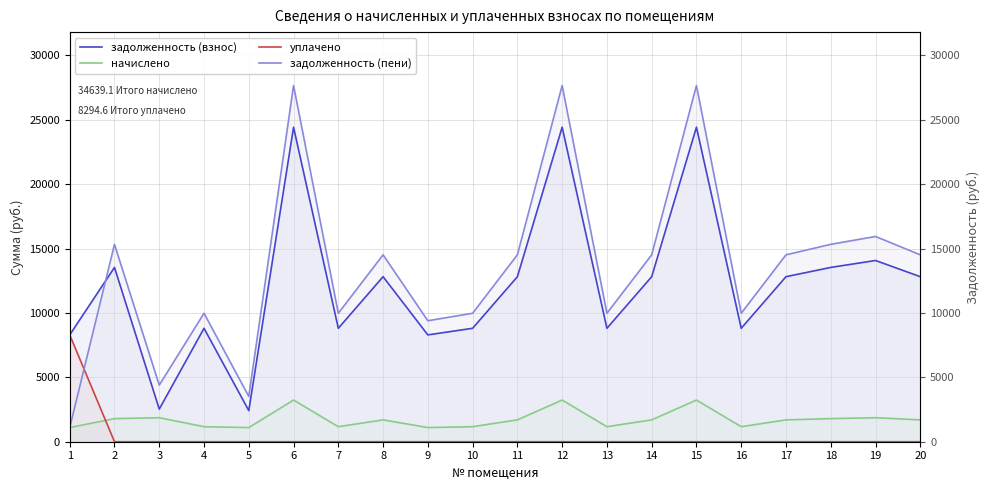

Reading right to left, transcribe all the data shown in this chart.

задолженность (взнос): 20=12814.3	19=14072.6	18=13533.4	17=12814.3	16=8808.2	15=24421.7	14=12814.3	13=8808.2	12=24421.7	11=12814.3	10=8808.2	9=8294.6	8=12814.3	7=8808.2	6=24421.7	5=2416.3	4=8808.2	3=2531.7	2=13533.4	1=8294.6
начислено: 20=1697.6	19=1864.3	18=1792.9	17=1697.6	16=1166.9	15=3235.3	14=1697.6	13=1166.9	12=3235.3	11=1697.6	10=1166.9	9=1098.8	8=1697.6	7=1166.9	6=3235.3	5=1098.8	4=1166.9	3=1864.3	2=1792.9	1=1098.8
уплачено: 20=0.0	19=0.0	18=0.0	17=0.0	16=0.0	15=0.0	14=0.0	13=0.0	12=0.0	11=0.0	10=0.0	9=0.0	8=0.0	7=0.0	6=0.0	5=0.0	4=0.0	3=0.0	2=0.0	1=8294.6
задолженность (пени): 20=14511.9	19=15937.0	18=15326.2	17=14511.9	16=9975.1	15=27657.0	14=14511.9	13=9975.1	12=27657.0	11=14511.9	10=9975.1	9=9393.5	8=14511.9	7=9975.1	6=27657.0	5=3515.1	4=9975.1	3=4396.0	2=15326.2	1=1098.8